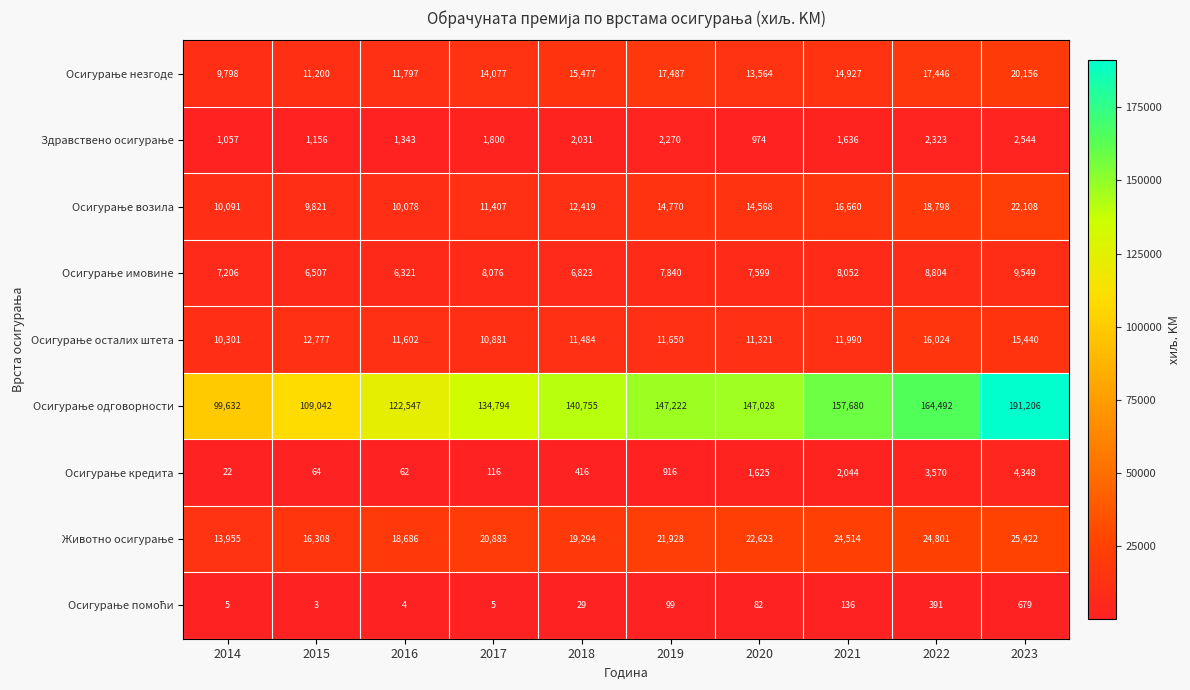

At which category does the chart reach its minimum across all series?

2015